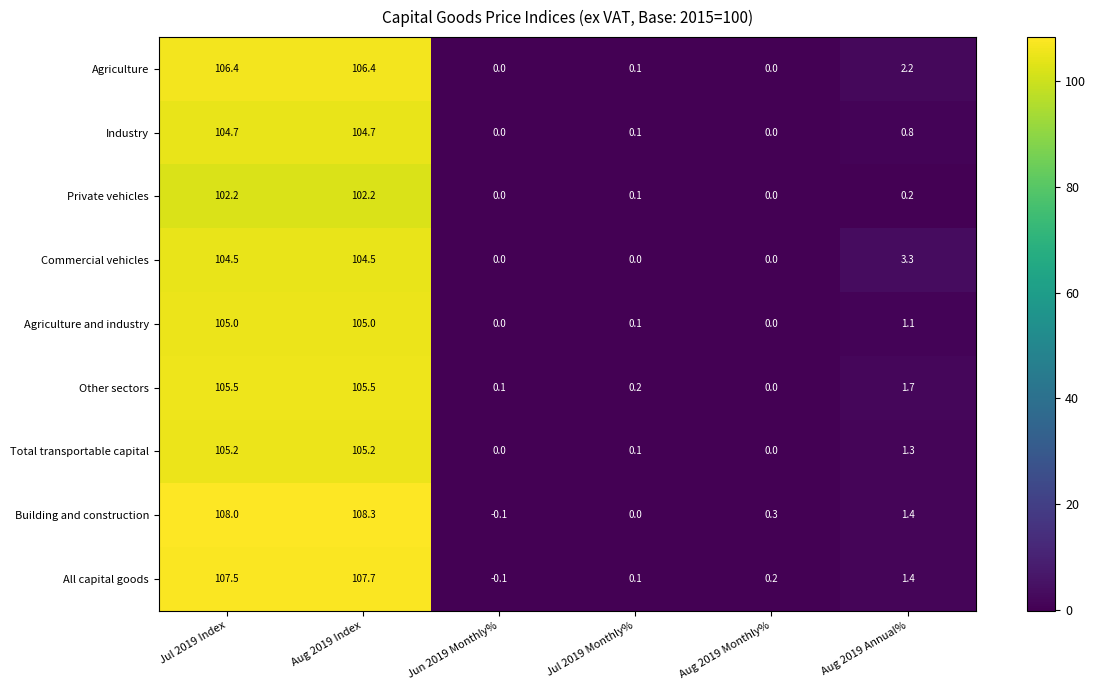

How many values in the Industry series exceed 0?

4